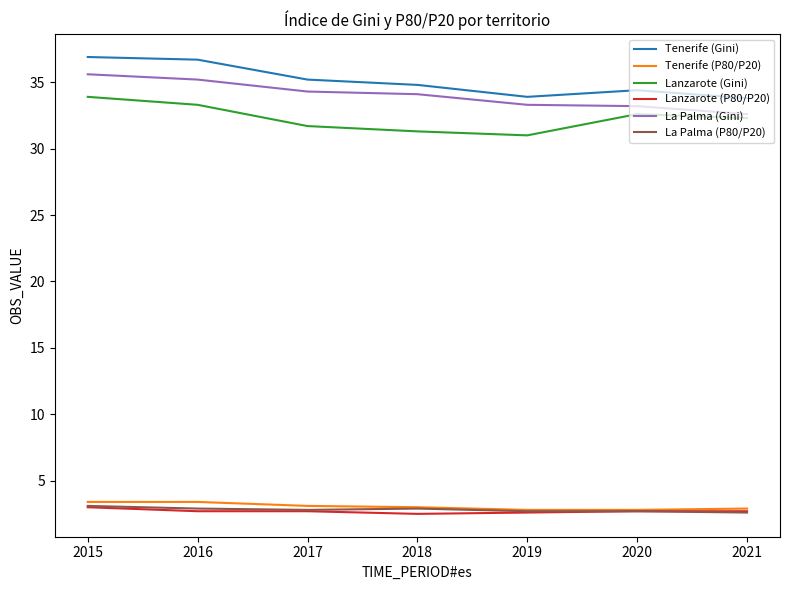

What is the total value across all series at 2019?

106.3